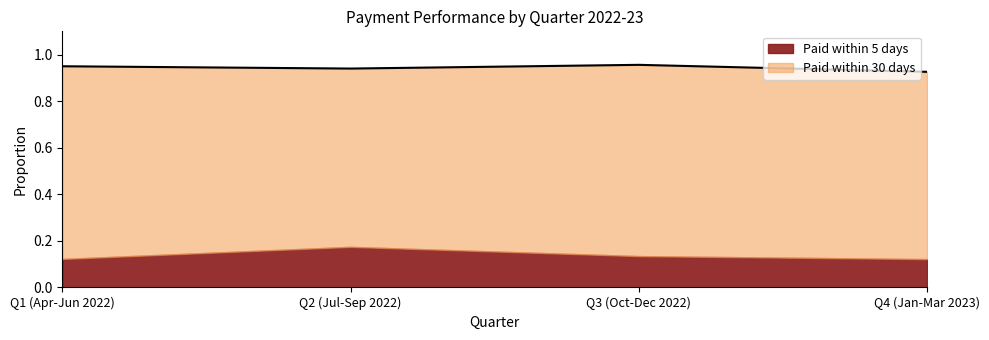

Which label corresponds to the smallest value in the chart?

Q4 (Jan-Mar 2023)